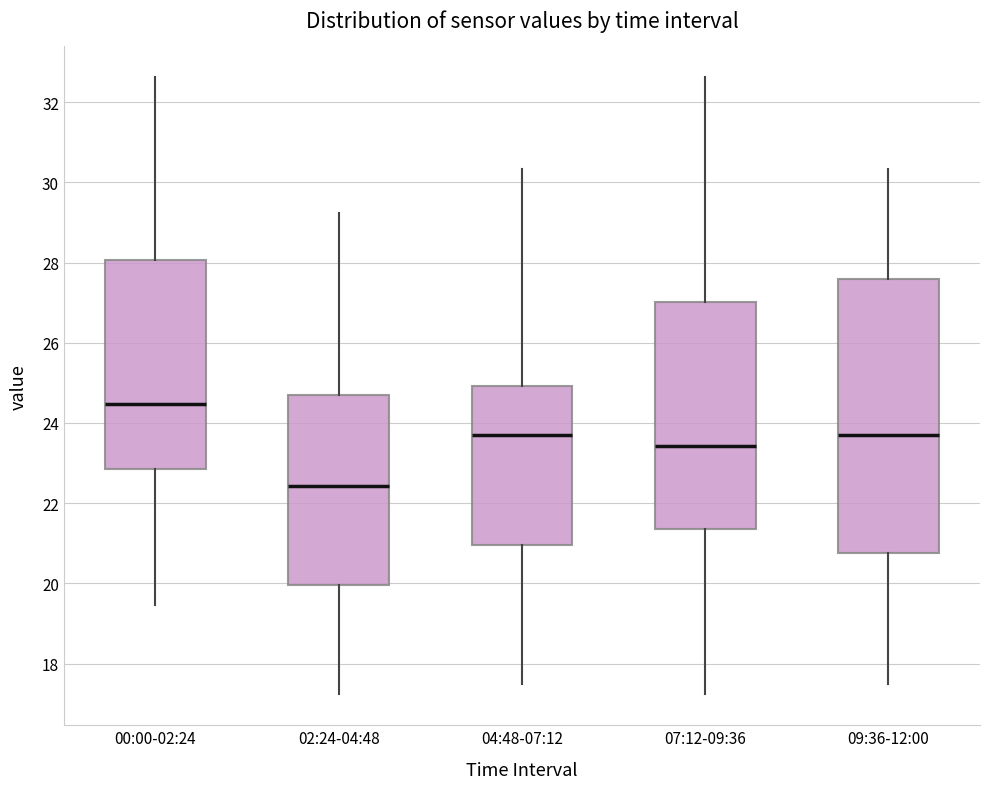

Where is the lower edge of the box for 00:00-02:24 on the y-axis? The values are not printed on the chart, so give them approximately, as read against the axis.

22.8